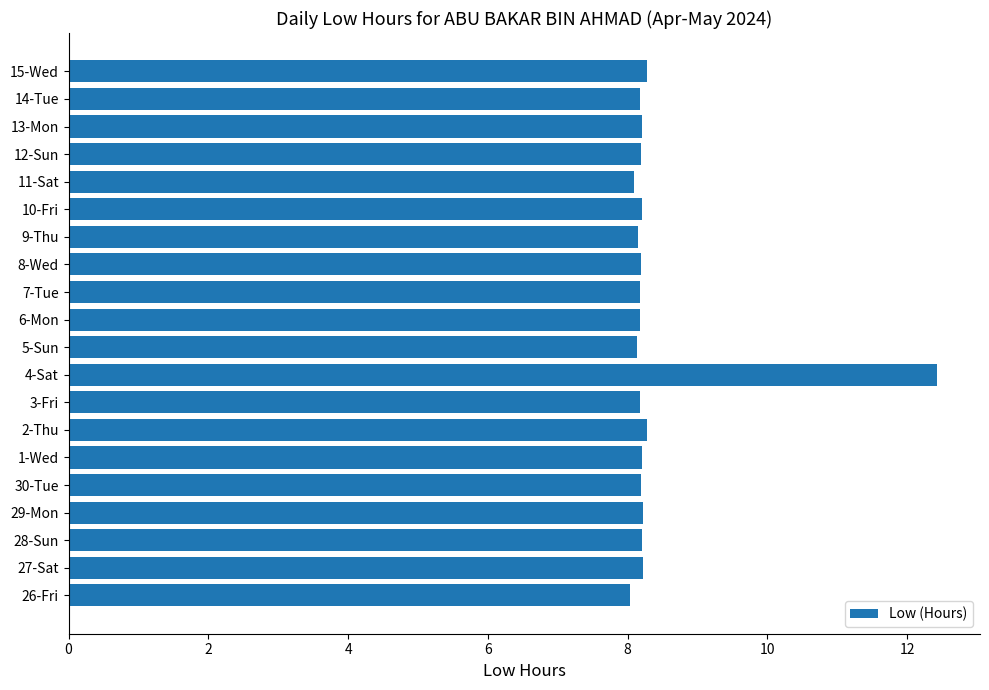

At which category does the chart reach its peak across all series?

4-Sat